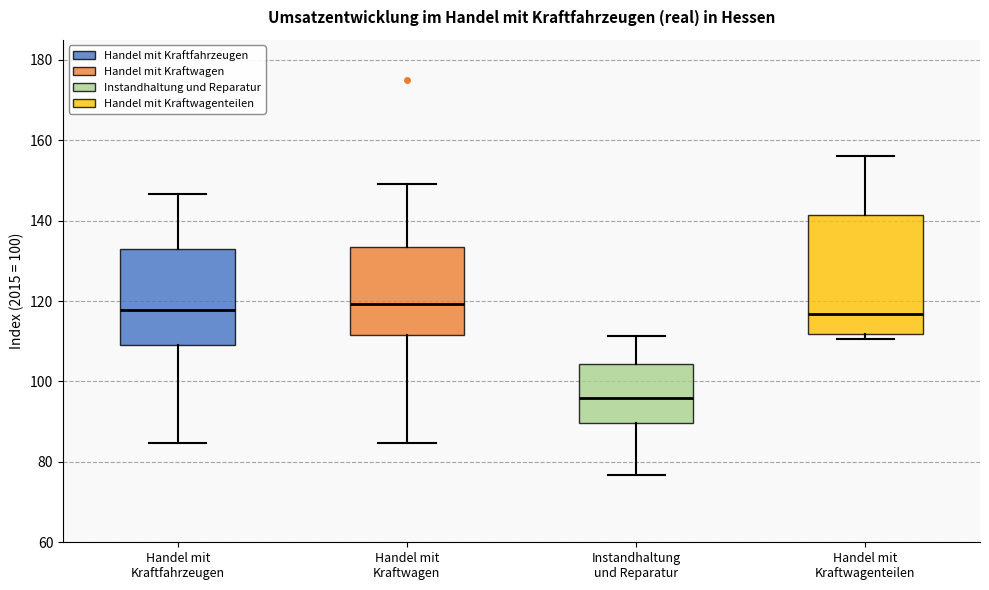

Comparing the boxes themselves (not the whiskers), which one is the tallest?

Handel mit Kraftwagenteilen